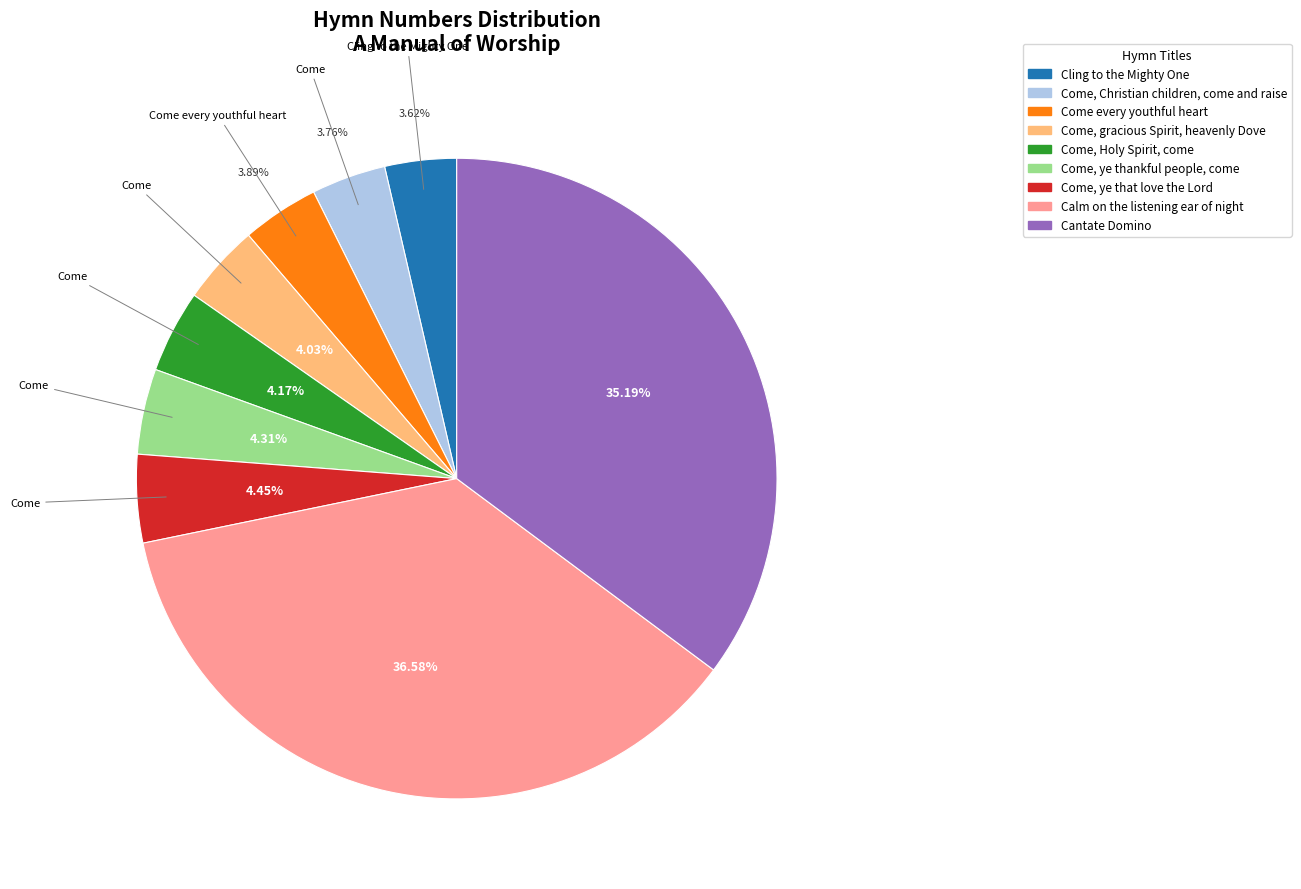

Do Come, gracious Spirit, heavenly Dove and Come every youthful heart together represent more than half of the pie?

No